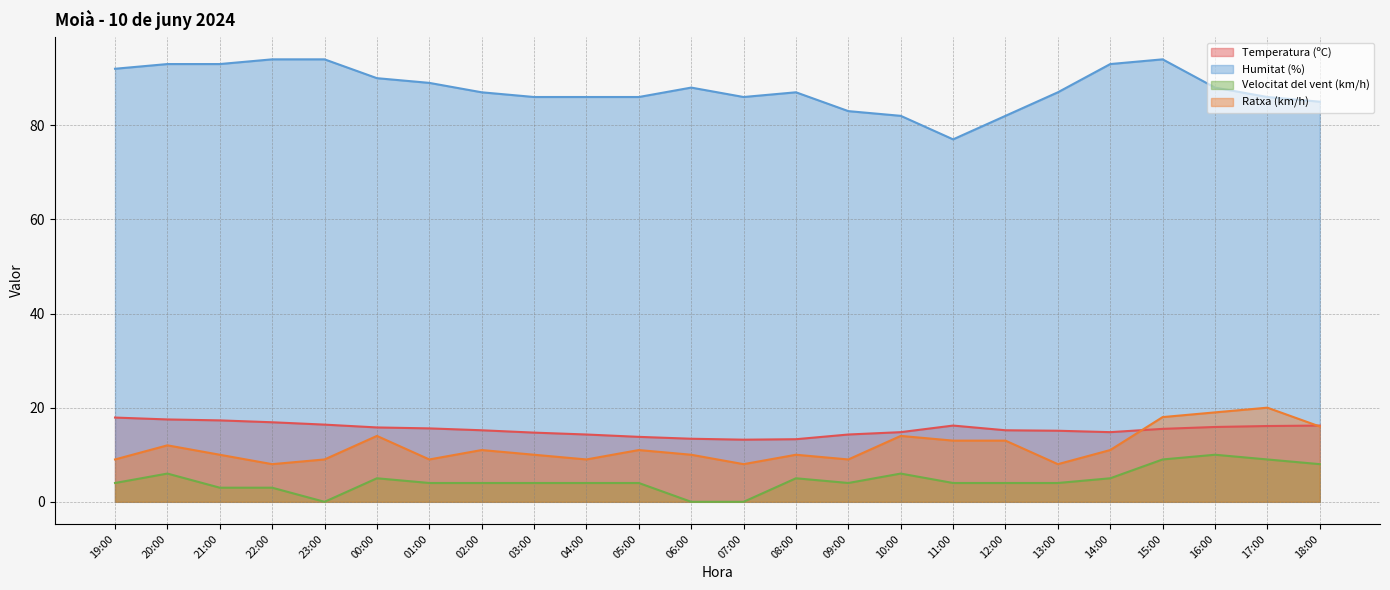

At how many categories does at least one series exceed 86?

14